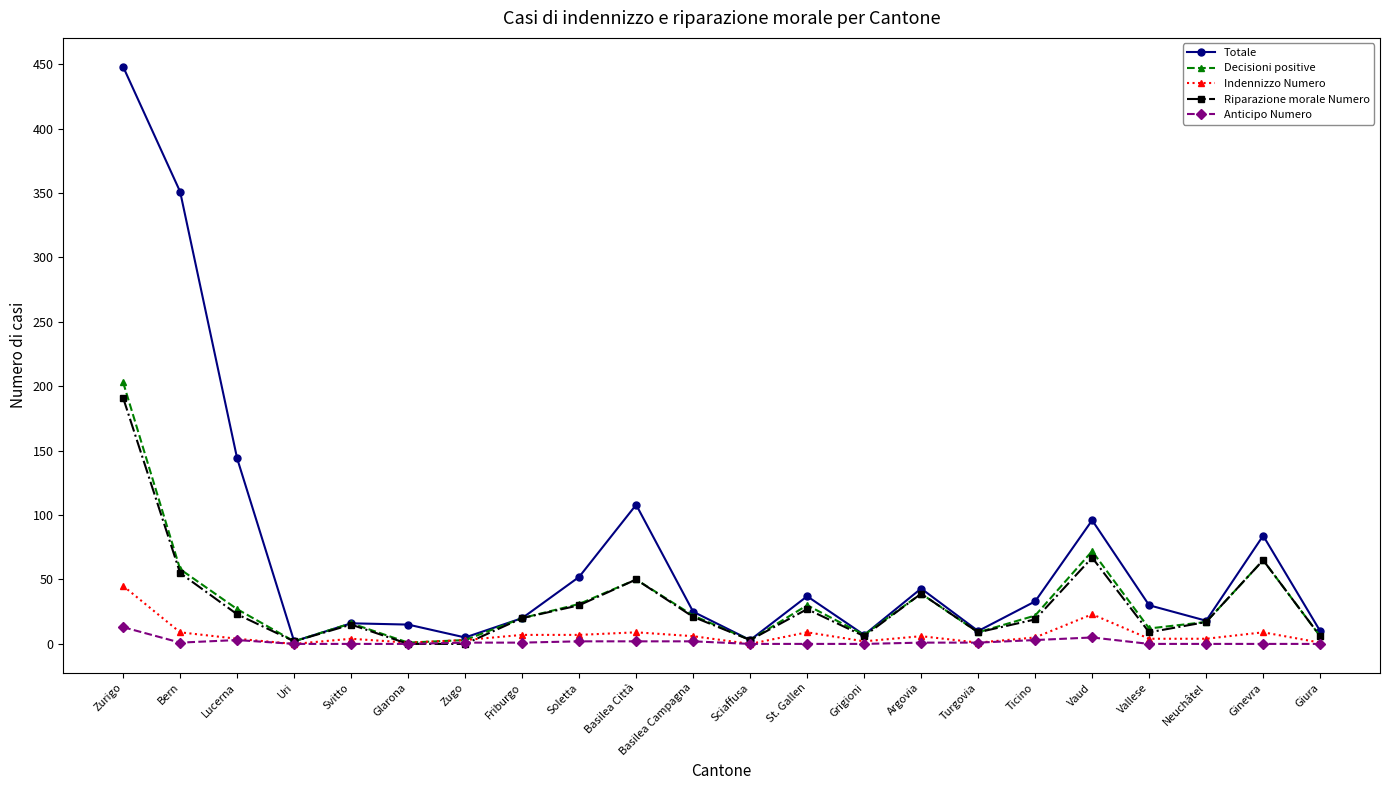

What is the label of the 2nd point from the left?

Bern